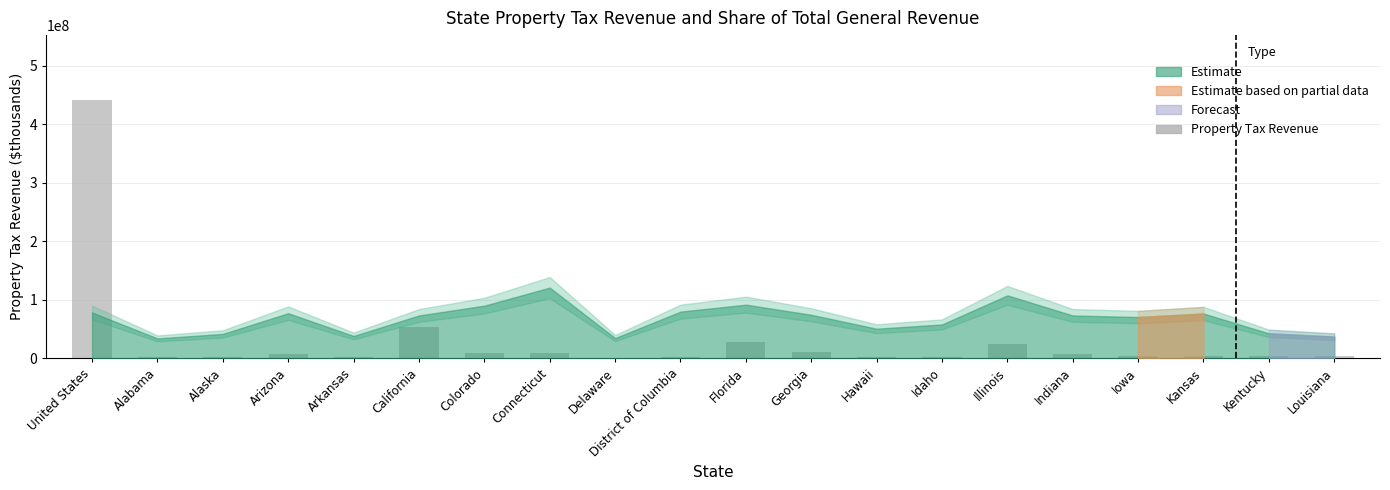

What is the sum of the values at Kansas and Alabama?

6503290